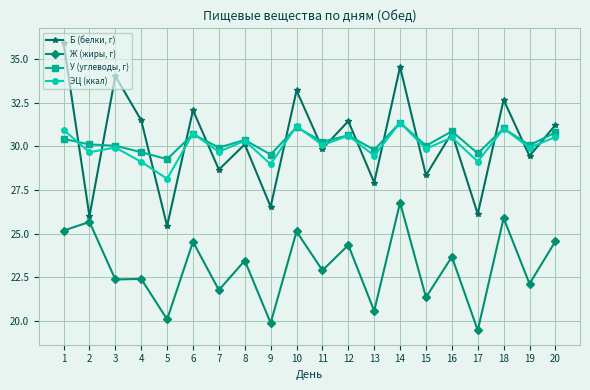

What are all the series names shown in the legend?

Б (белки, г), Ж (жиры, г), У (углеводы, г), ЭЦ (ккал)